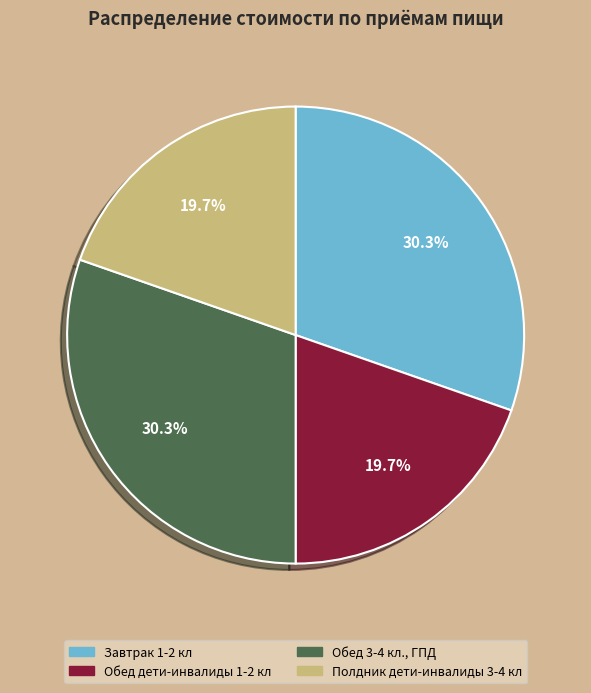

Does Обед 3-4 кл., ГПД account for over 50% of the chart?

No